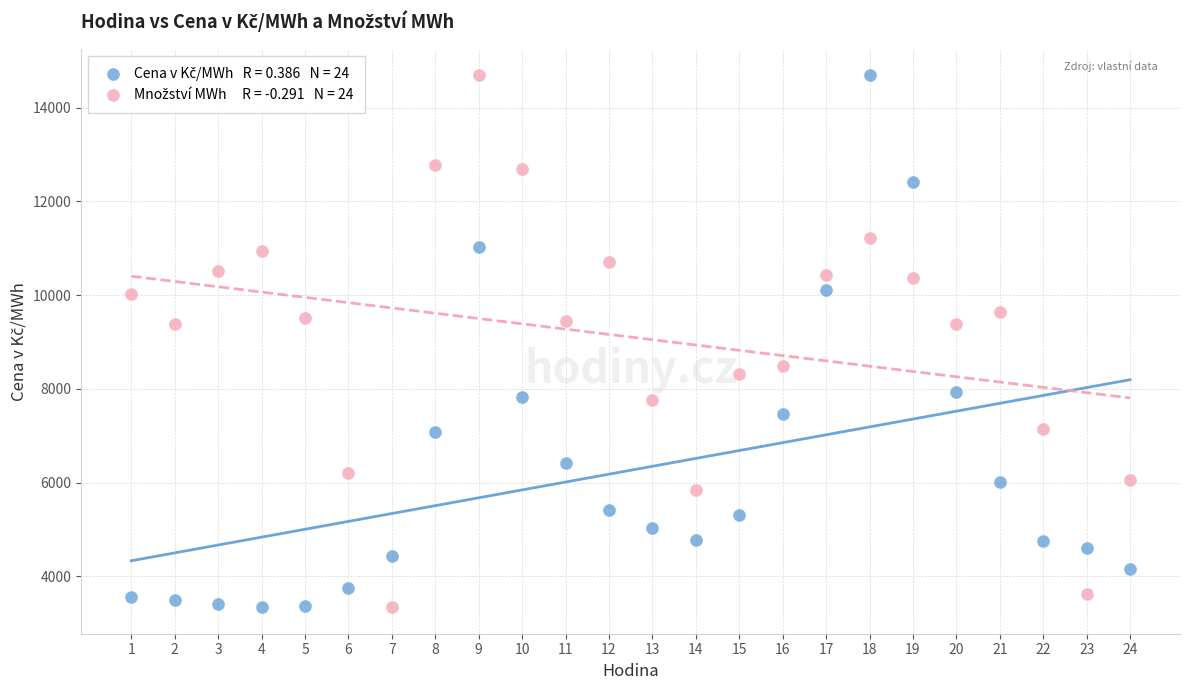

Across all data points, what is the range of X values (max minus min)?

23.0